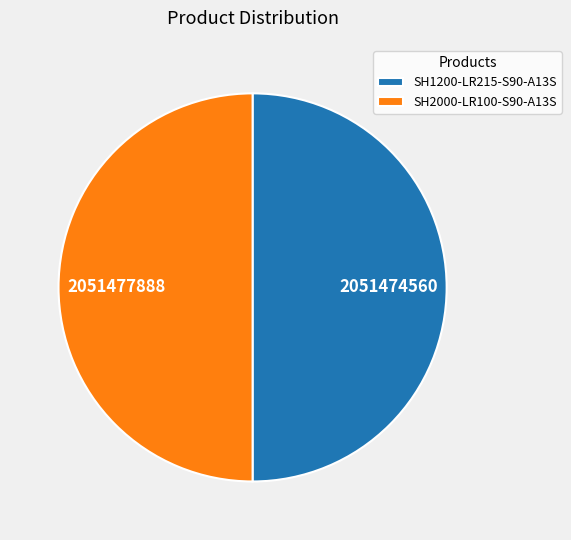

How many segments does this pie chart have?

2